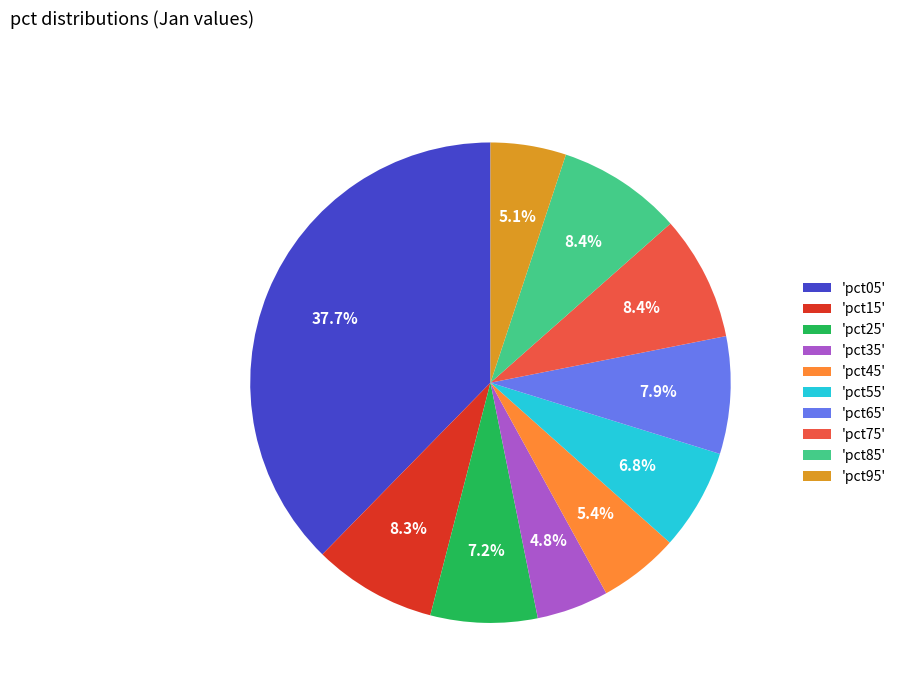

Between 'pct35' and 'pct85', which is larger?

'pct85'